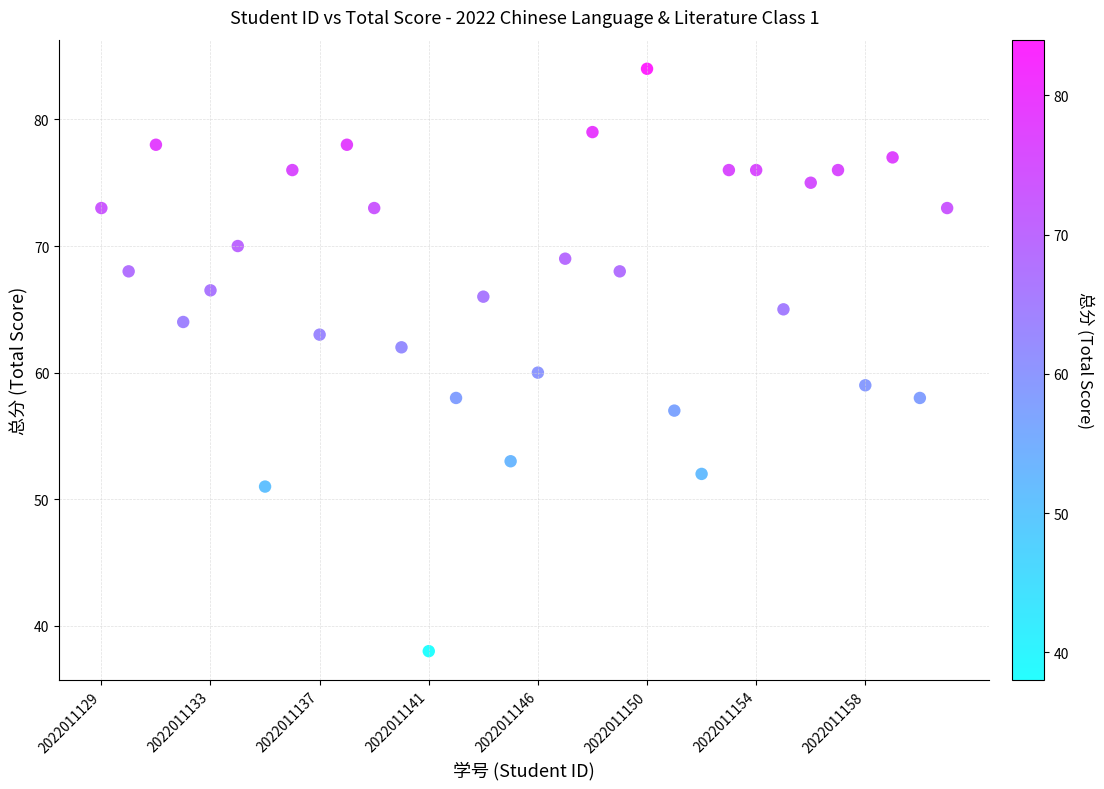

What is the range of Y values (max minus min)?

46.0